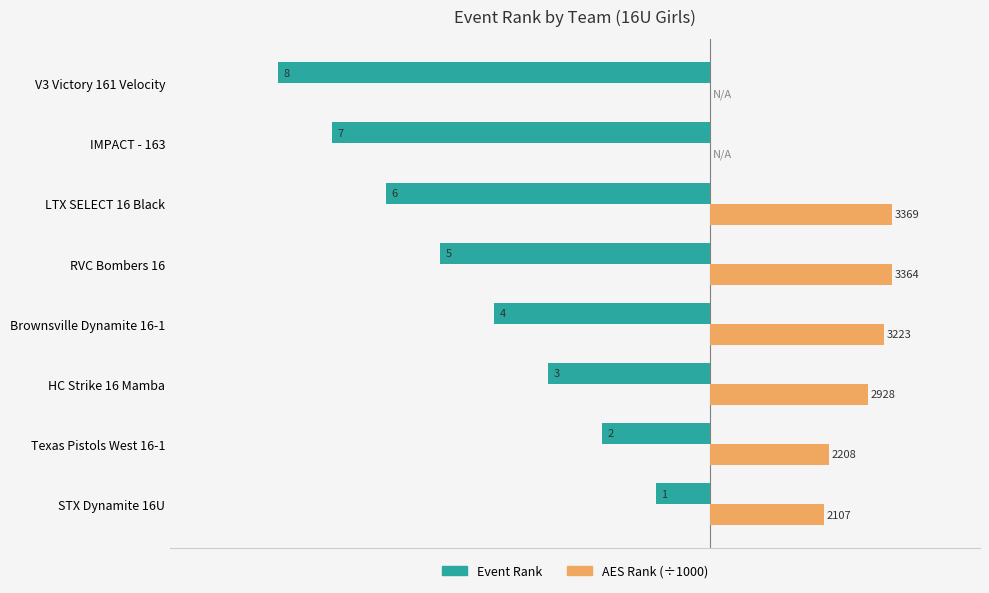

What are all the series names shown in the legend?

Event Rank, AES Rank (÷1000)